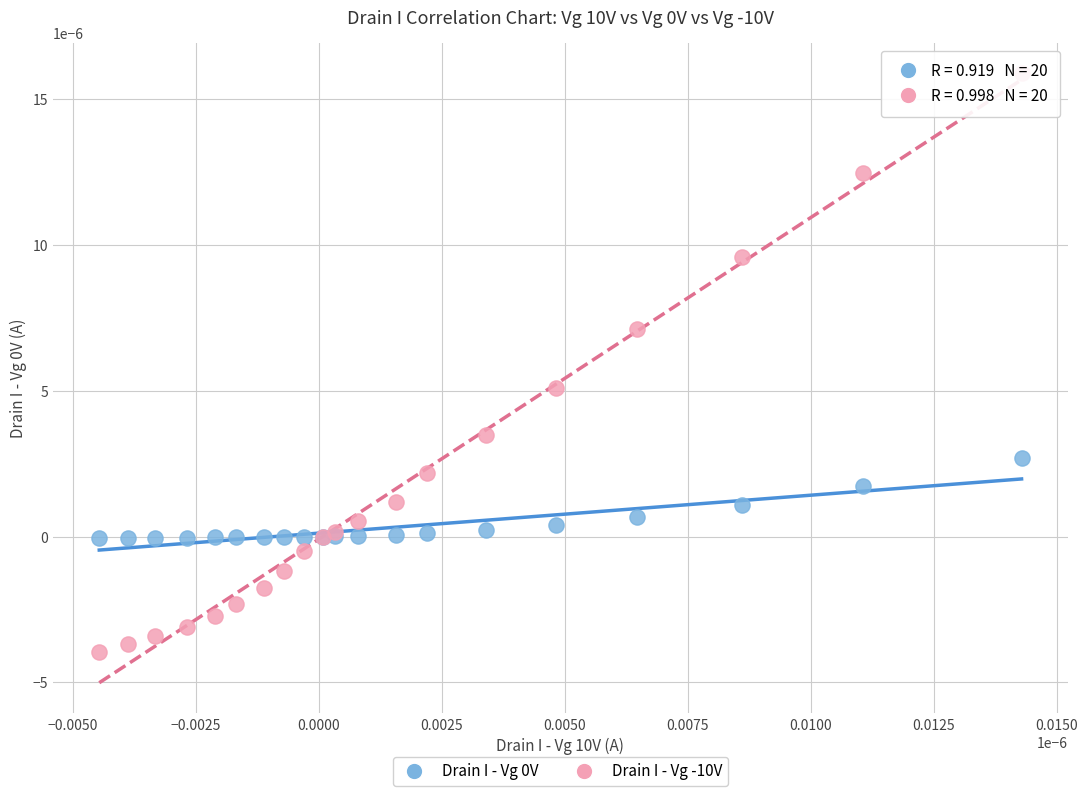

Which series contains the highest Y value?

Drain I - Vg -10V